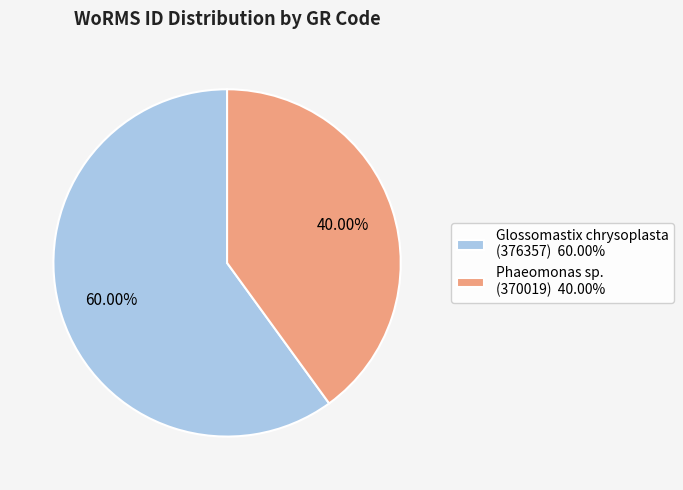

Combined, do Glossomastix chrysoplasta (376357) 60.00% and Phaeomonas sp. (370019) 40.00% account for over 50%?

Yes